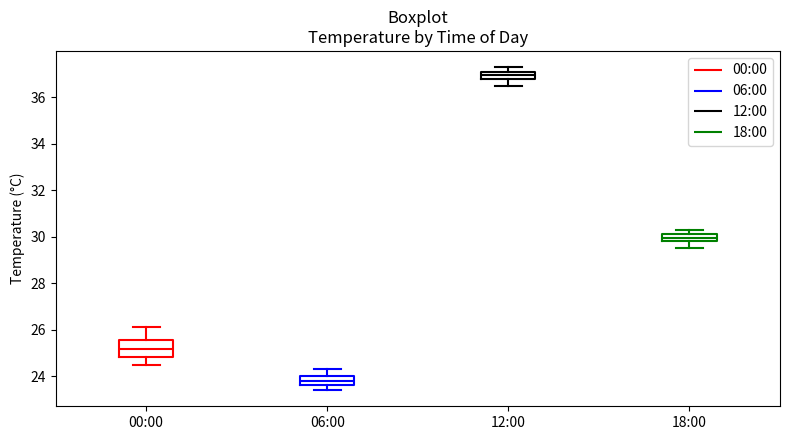

Which box's median line is the highest?

12:00